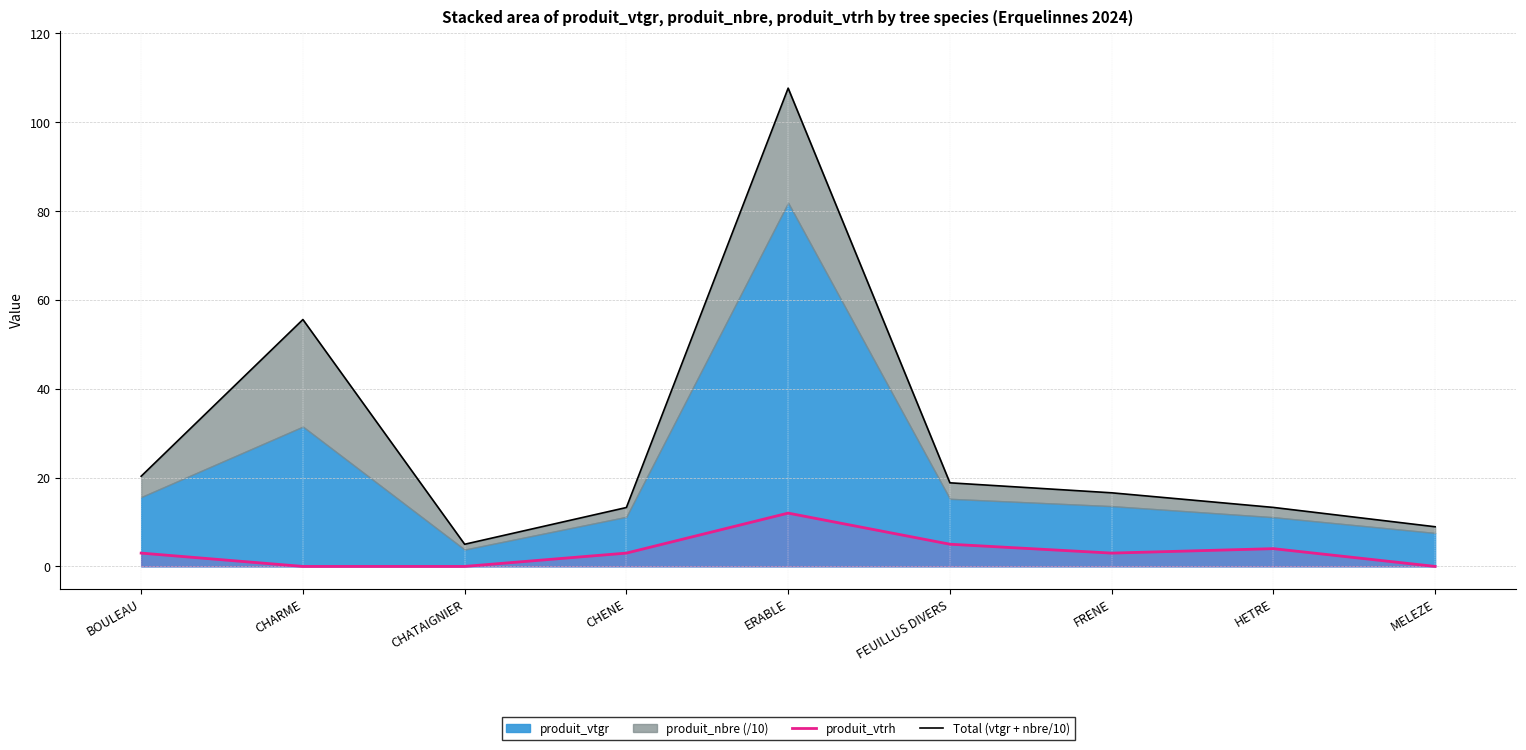

What is the average value of the Total (vtgr + nbre/10) series?

28.8